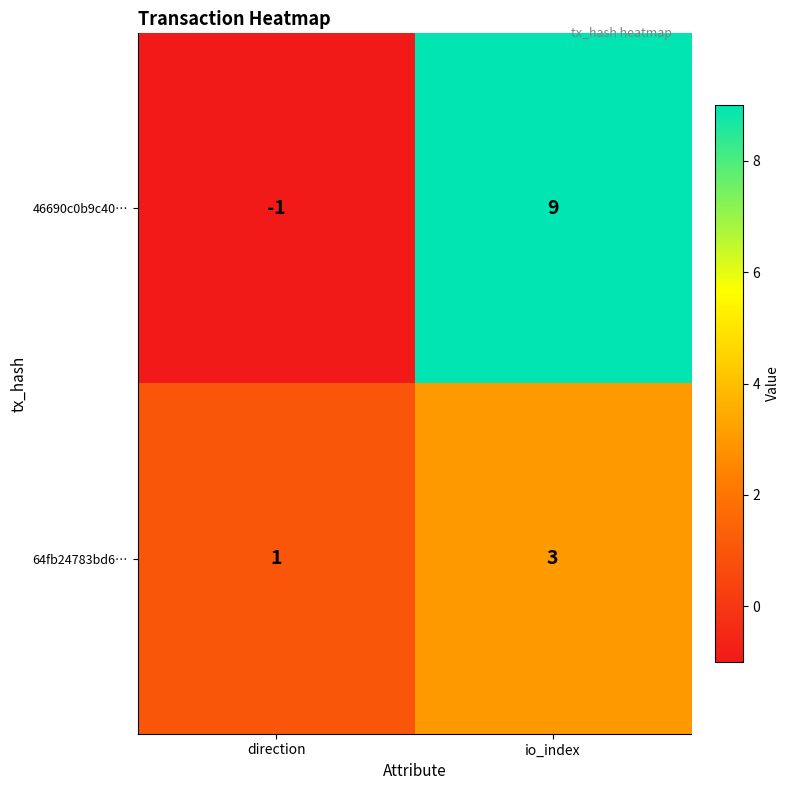

At which label is 46690c0b9c40… closest to 4?

direction